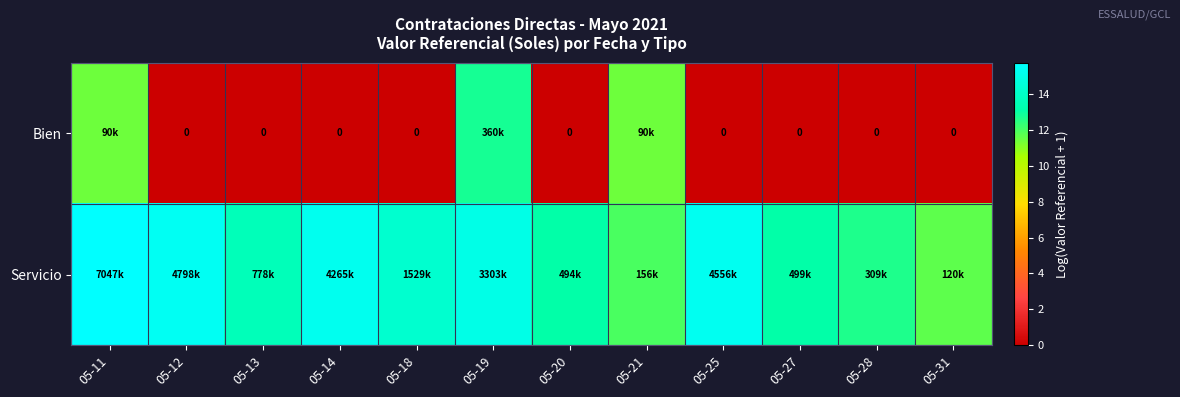

List the labels in order of Bien value, smallest first.

05-12, 05-13, 05-14, 05-18, 05-20, 05-25, 05-27, 05-28, 05-31, 05-11, 05-21, 05-19